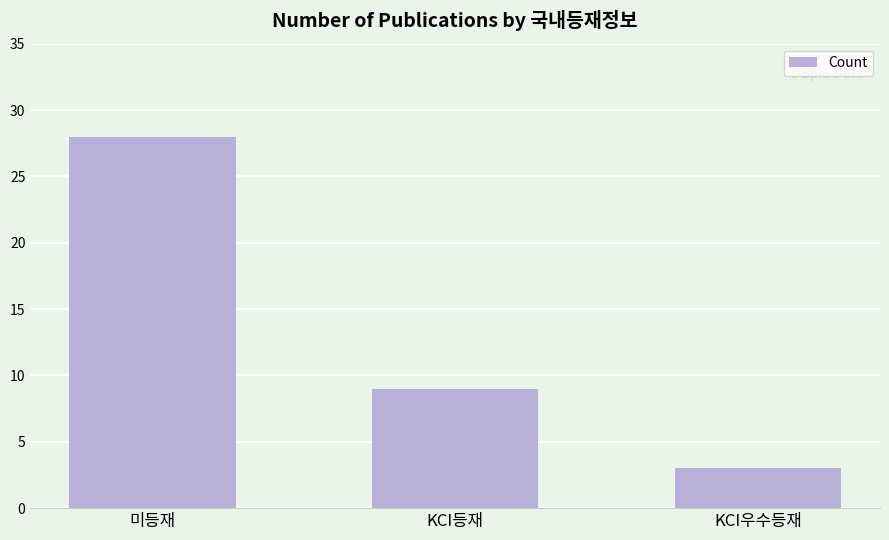

Count the number of data series in this chart.

1